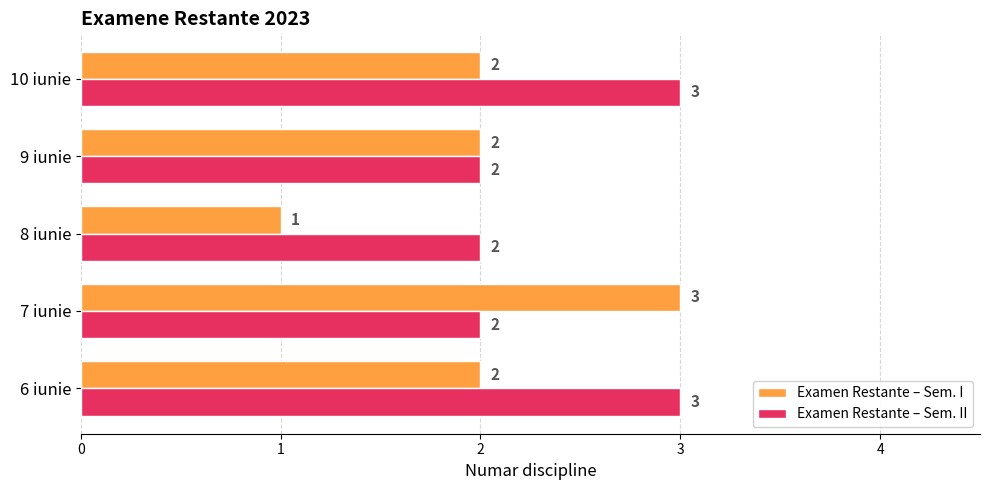

Which series has the largest total across all categories?

Examen Restante – Sem. II